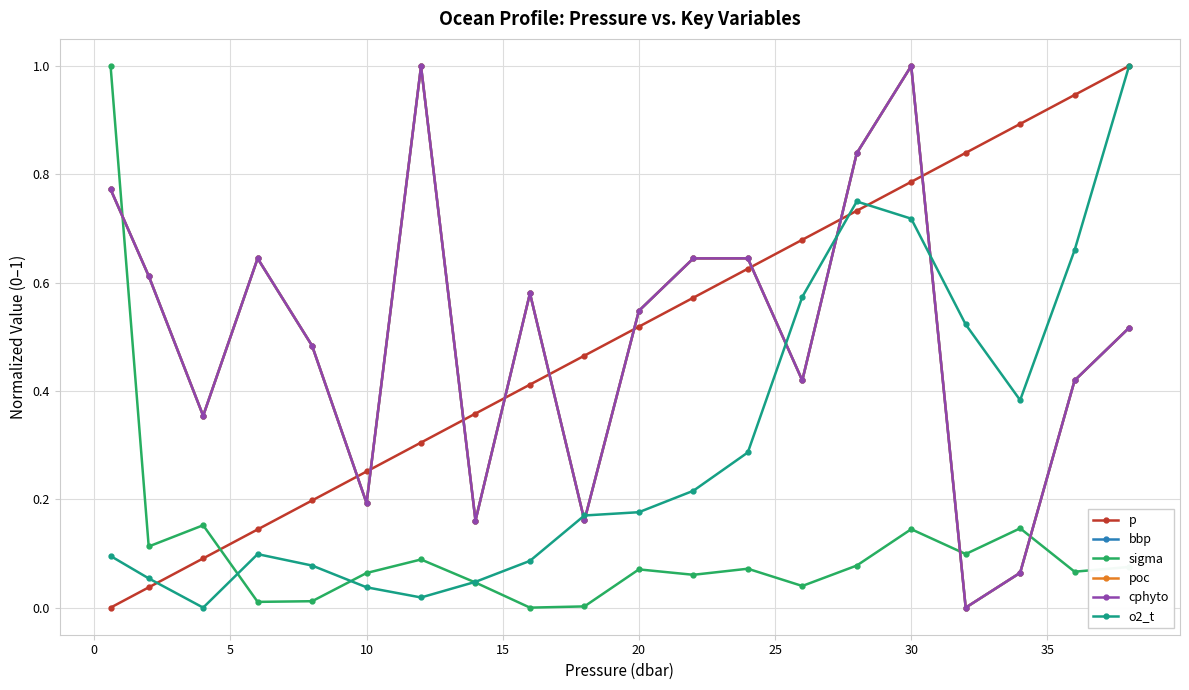

What is the value of the p point at the 15th from the left?

0.7